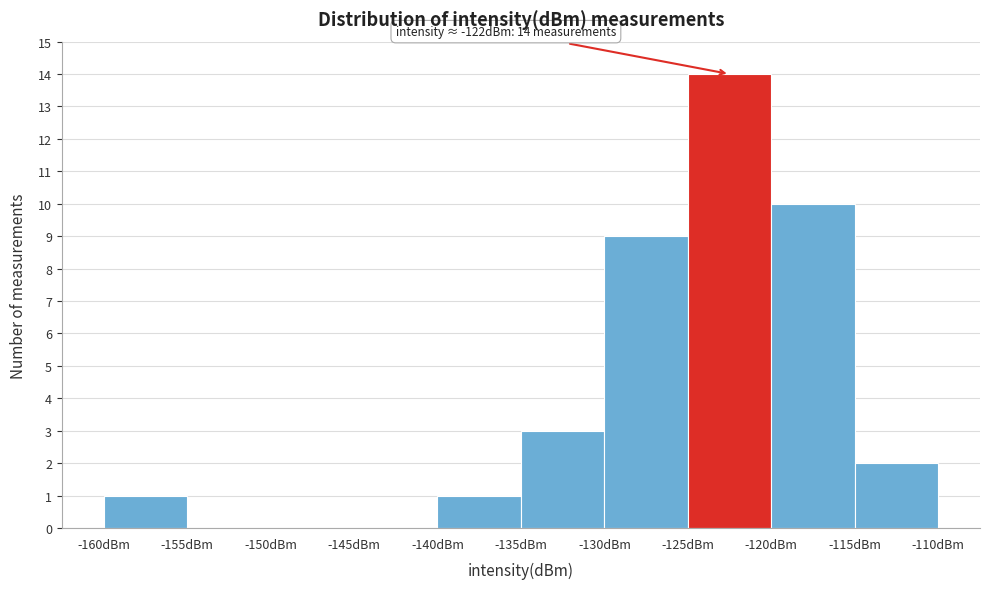

Which range on the x-axis has the tallest bar?

-125 to -120